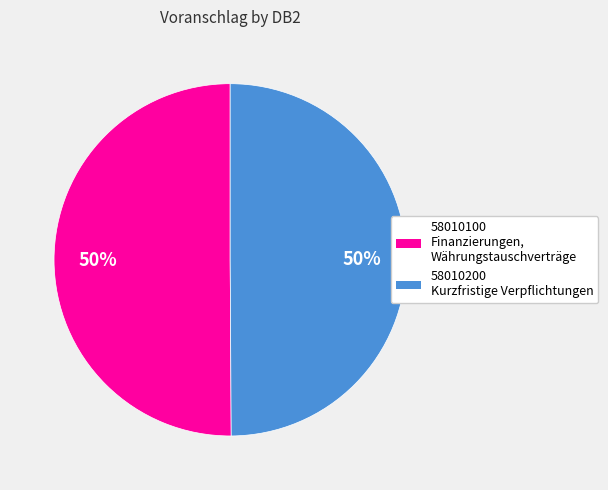

What percentage is the 58010200 slice, to the nearest percent?

50%